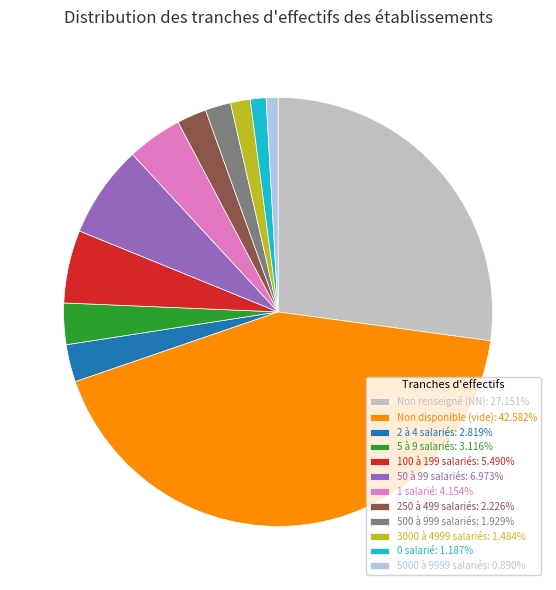

Do 250 à 499 salariés: 2.226% and 500 à 999 salariés: 1.929% together represent more than half of the pie?

No